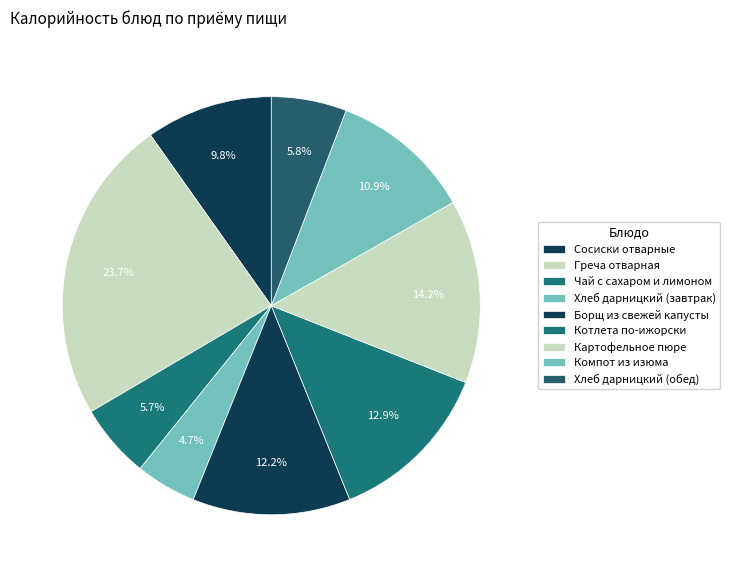

Which slice is the largest?

Греча отварная